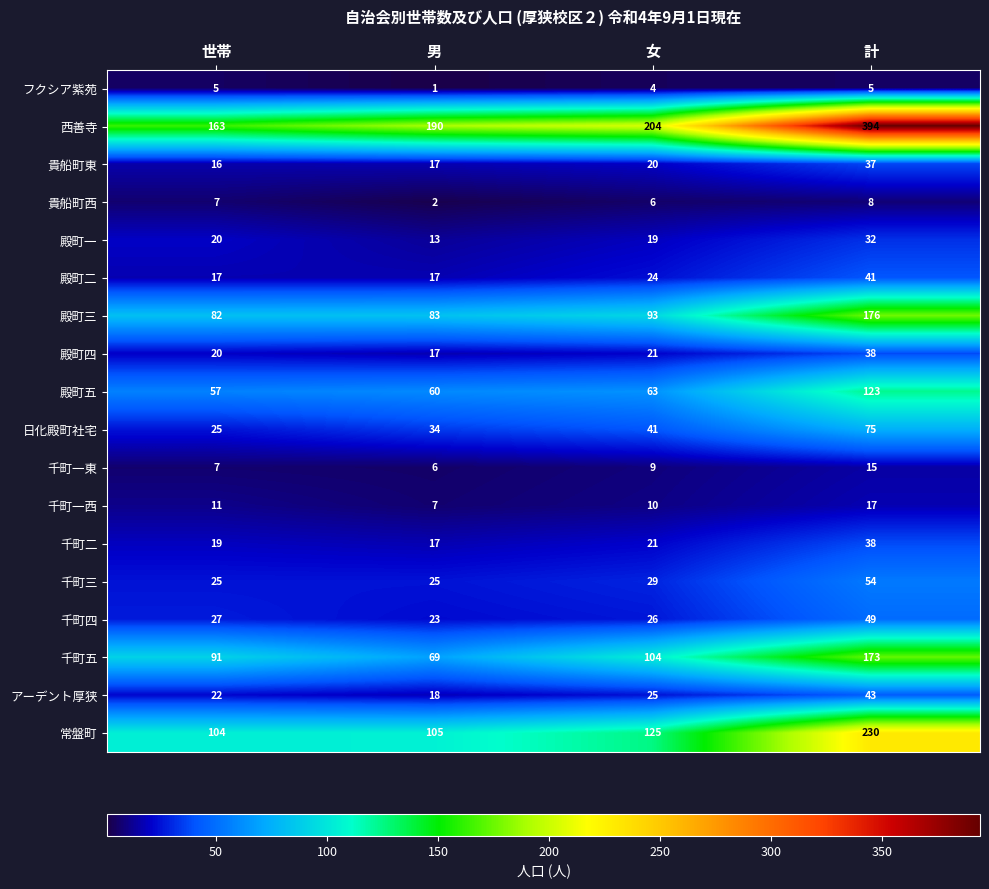

Rank the categories by 千町五 value from highest to lowest.

計, 女, 世帯, 男